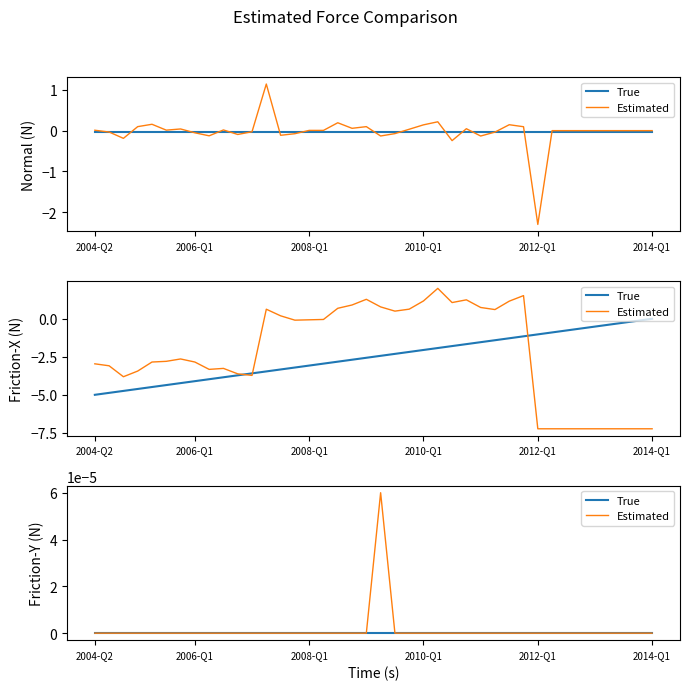

Does the chart display data point markers on the line(s)?

No